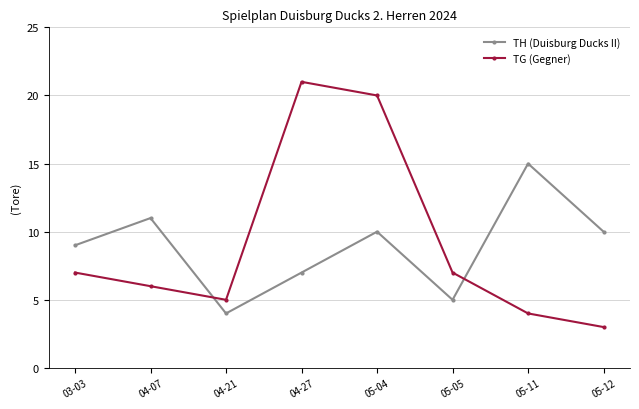

At which label is TH (Duisburg Ducks II) closest to 9?

03-03